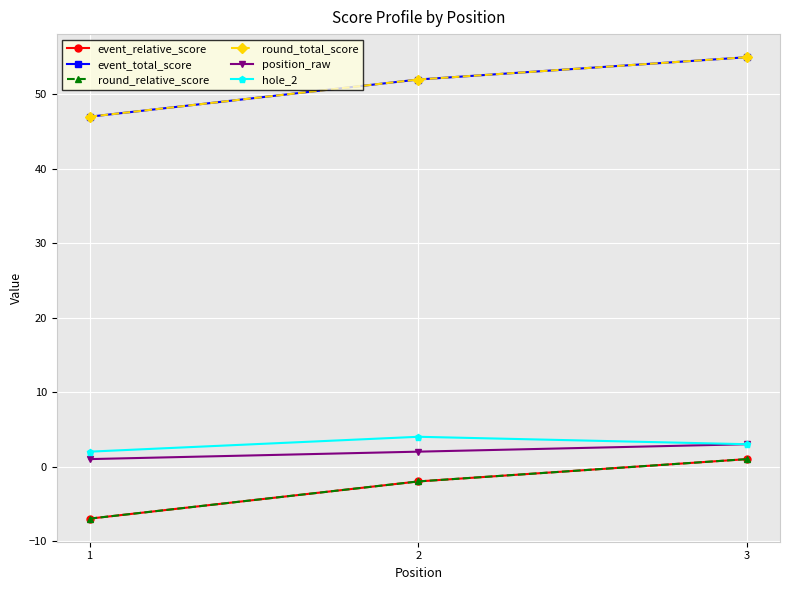

Which series has the largest total across all categories?

event_total_score